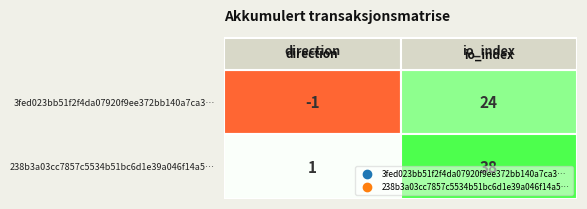

What is the spread (max minus min) of values at -1?

2